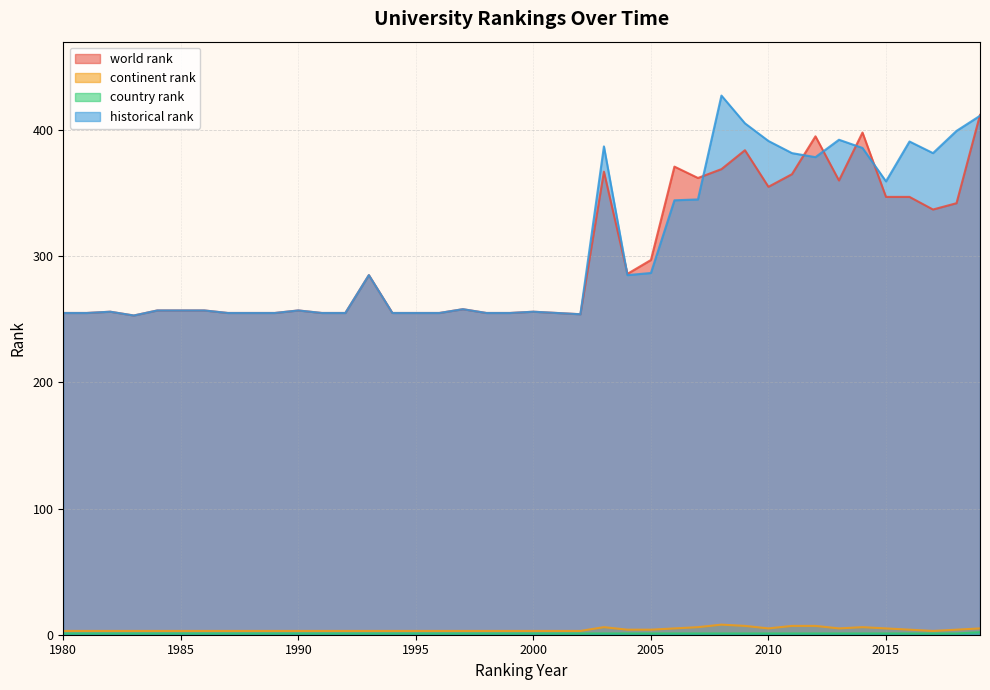

Reading right to left, what are all the values shown in this chart?

world rank: 412.0	342.0	337.0	347.0	347.0	398.0	360.0	395.0	365.0	355.0	384.0	369.0	362.0	371.0	297.0	286.0	367.0	254.0	255.0	256.0	255.0	255.0	258.0	255.0	255.0	255.0	285.0	255.0	255.0	257.0	255.0	255.0	255.0	257.0	257.0	257.0	253.0	256.0	255.0	255.0
continent rank: 5.0	4.0	3.0	4.0	5.0	6.0	5.0	7.0	7.0	5.0	7.0	8.0	6.0	5.0	4.0	4.0	6.0	3.0	3.0	3.0	3.0	3.0	3.0	3.0	3.0	3.0	3.0	3.0	3.0	3.0	3.0	3.0	3.0	3.0	3.0	3.0	3.0	3.0	3.0	3.0
country rank: 2.0	1.0	1.0	1.0	1.0	1.0	1.0	1.0	1.0	1.0	1.0	1.0	1.0	1.0	1.0	1.0	1.0	1.0	1.0	1.0	1.0	1.0	1.0	1.0	1.0	1.0	1.0	1.0	1.0	1.0	1.0	1.0	1.0	1.0	1.0	1.0	1.0	1.0	1.0	1.0
historical rank: 411.3	399.3	381.7	390.9	359.3	385.8	392.3	378.5	381.7	391.3	405.3	427.3	345.0	344.3	286.7	285.0	387.0	254.0	255.0	256.0	255.0	255.0	258.0	255.0	255.0	255.0	285.0	255.0	255.0	257.0	255.0	255.0	255.0	257.0	257.0	257.0	253.0	256.0	255.0	255.0